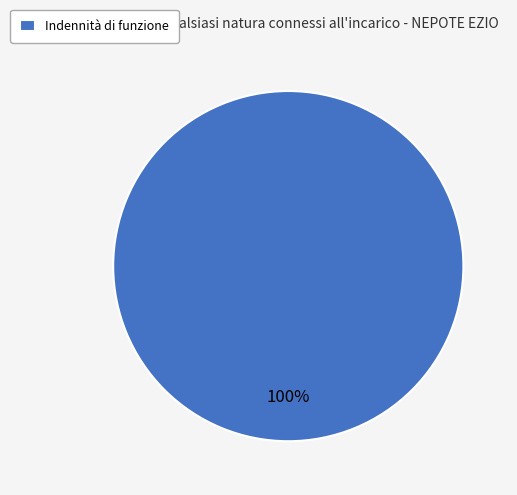

To the nearest percent, what percentage of the pie is Indennità di funzione?

100%